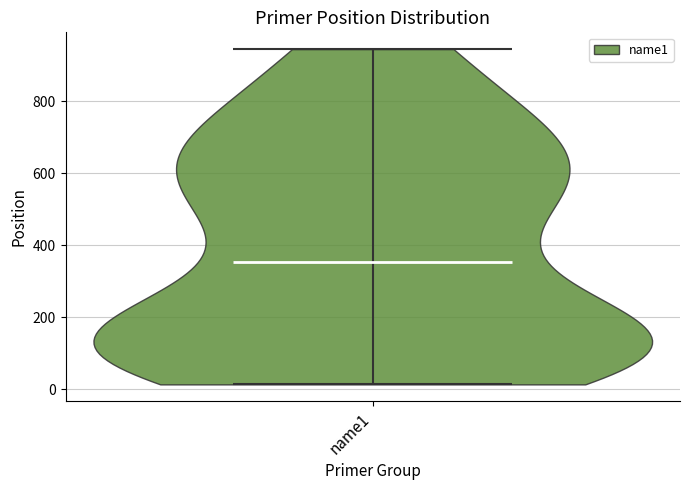

Where does the median line of the violin for name1 sit on the y-axis? The values are not printed on the chart, so give them approximately, as read against the axis.

360